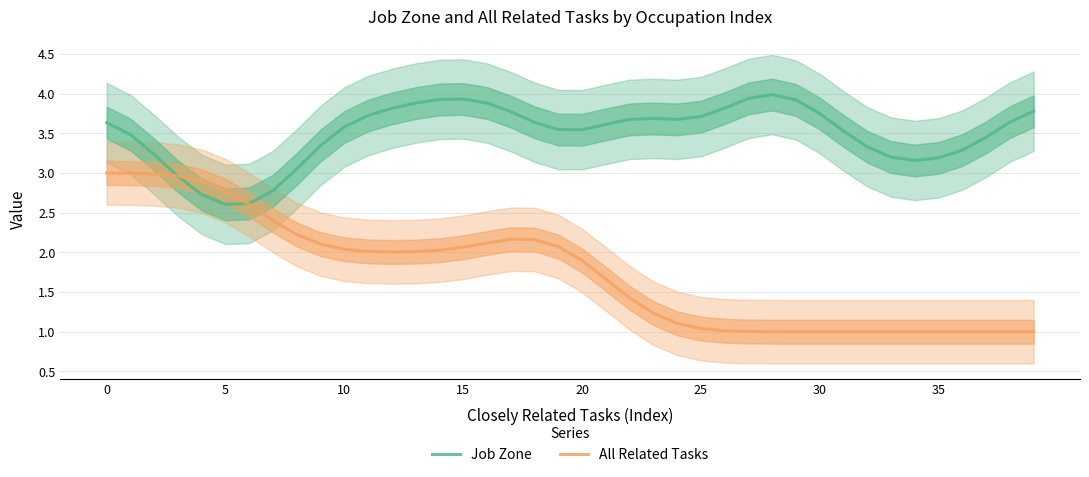

How many lines are shown in the chart?

2